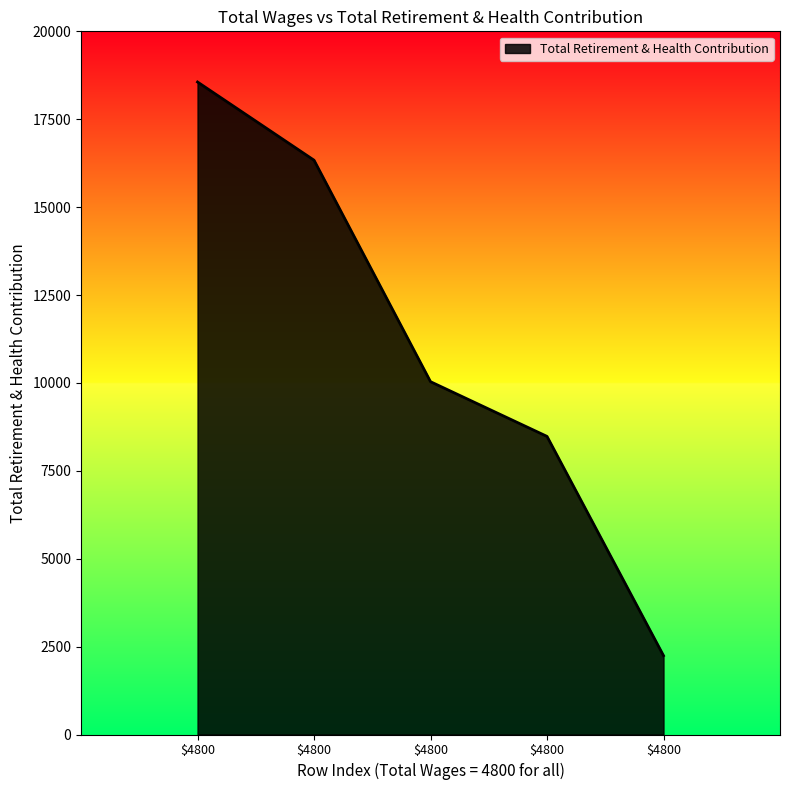

Reading left to right, transcribe all the data shown in this chart.

4800.0=18559	4800.0=16335	4800.0=10035	4800.0=8479	4800.0=2243